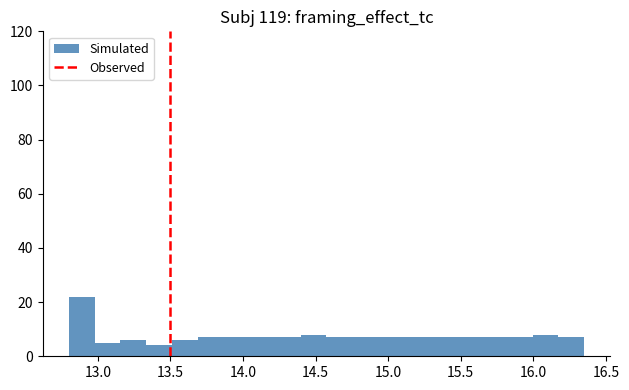

Around what value on the x-axis is the tallest bar? Give the approximate position of its centre, as read against the axis.

12.90